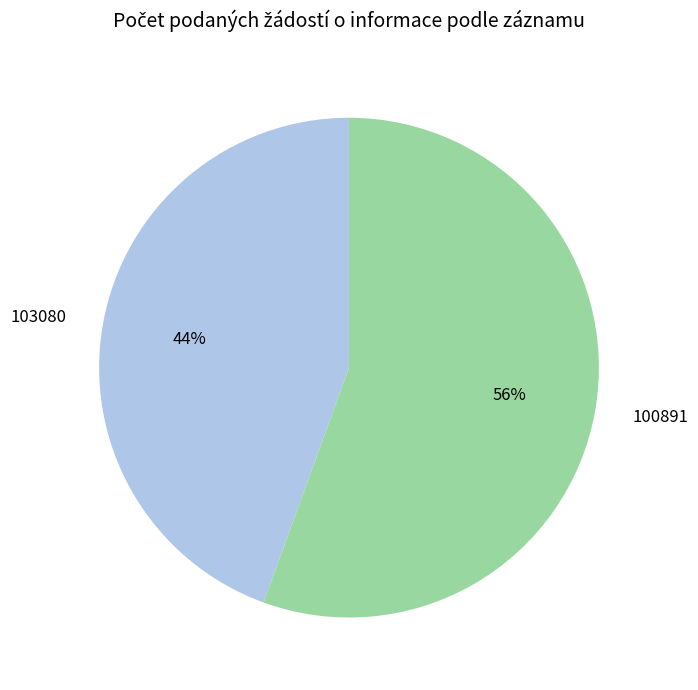

To the nearest percent, what portion does 100891 represent?

56%